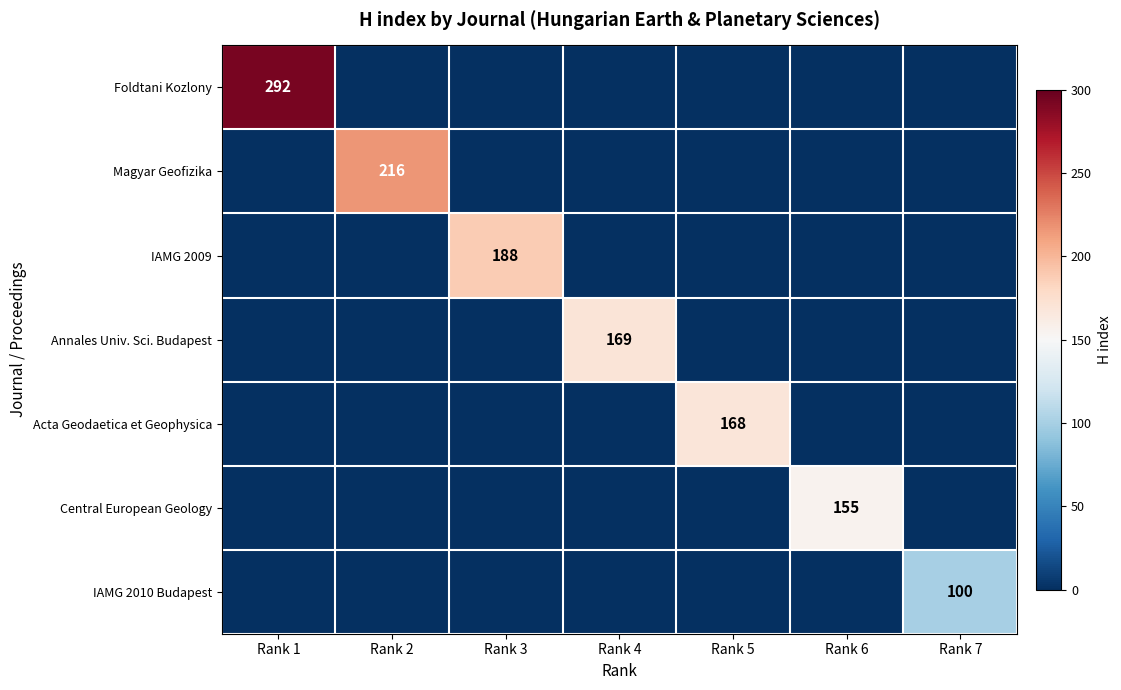

The value of Foldtani Kozlony at Rank 1 is 292. True or false?

True